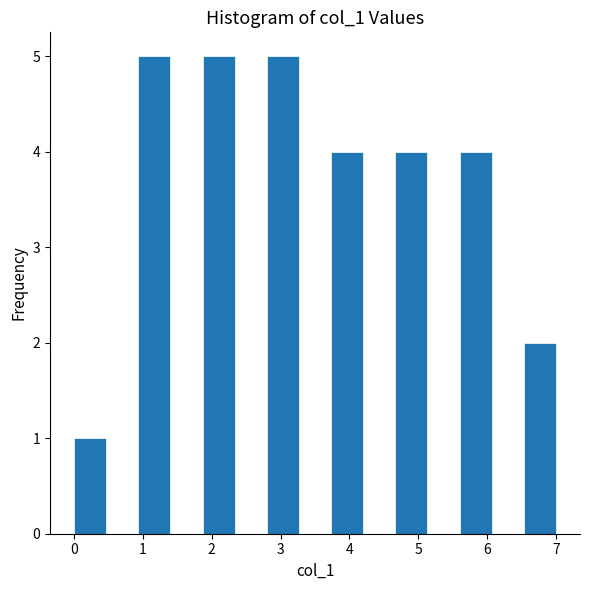

What is the height of the bar covering 2.8 to 3.3 on the x-axis? Neither the bar edges nor the heights are printed on the chart, so give them approximately, as read against the axes.

5